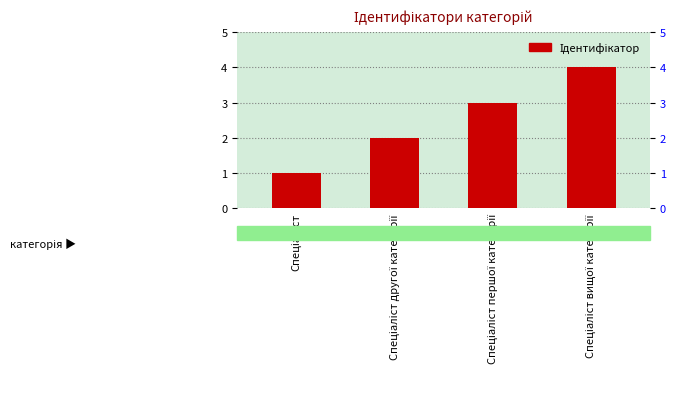

What is the sum of all values?

10